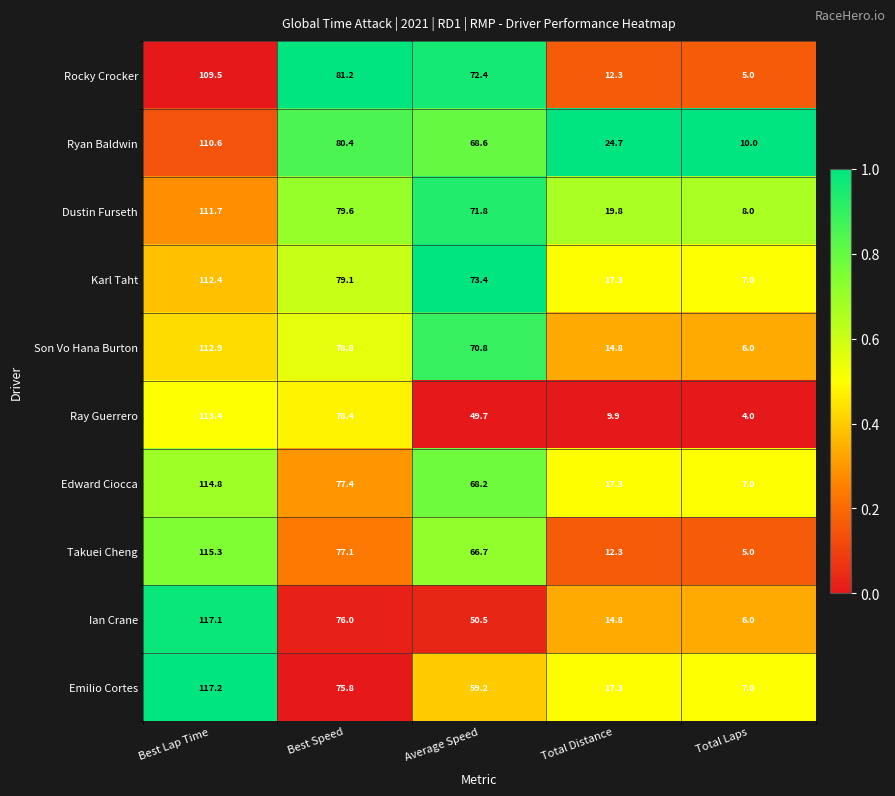

Which series has the largest range (max minus min)?

Ian Crane